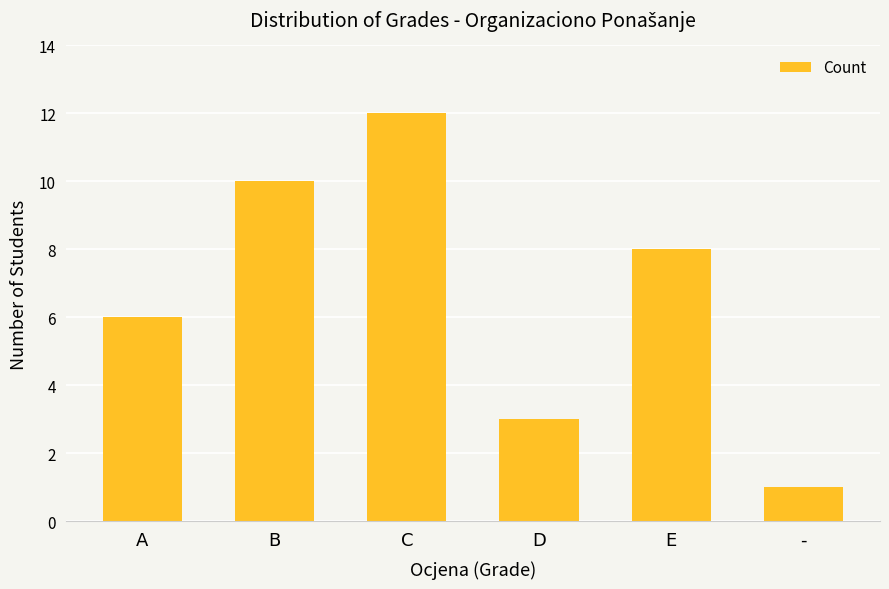

What is the maximum value shown in the chart?

12